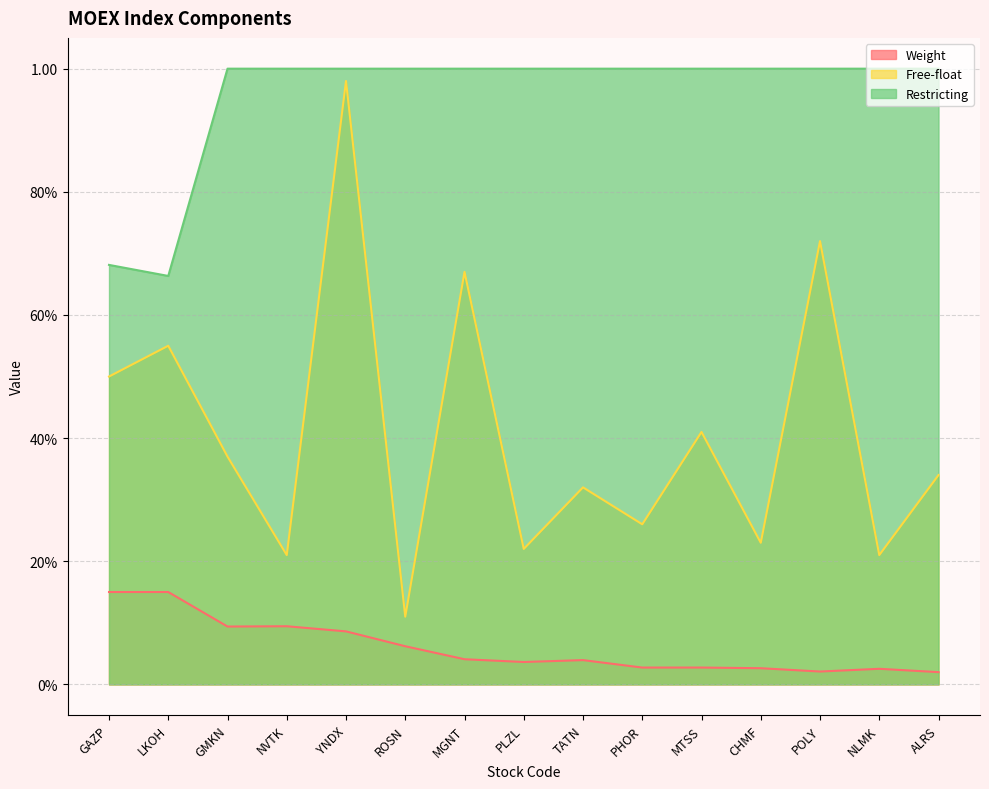

The value of Weight at NVTK is 0.1. True or false?

True